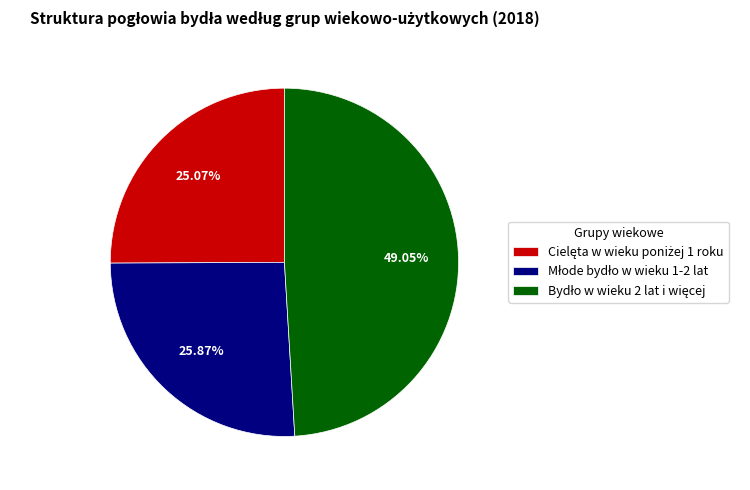

Does any single category account for the majority?

No